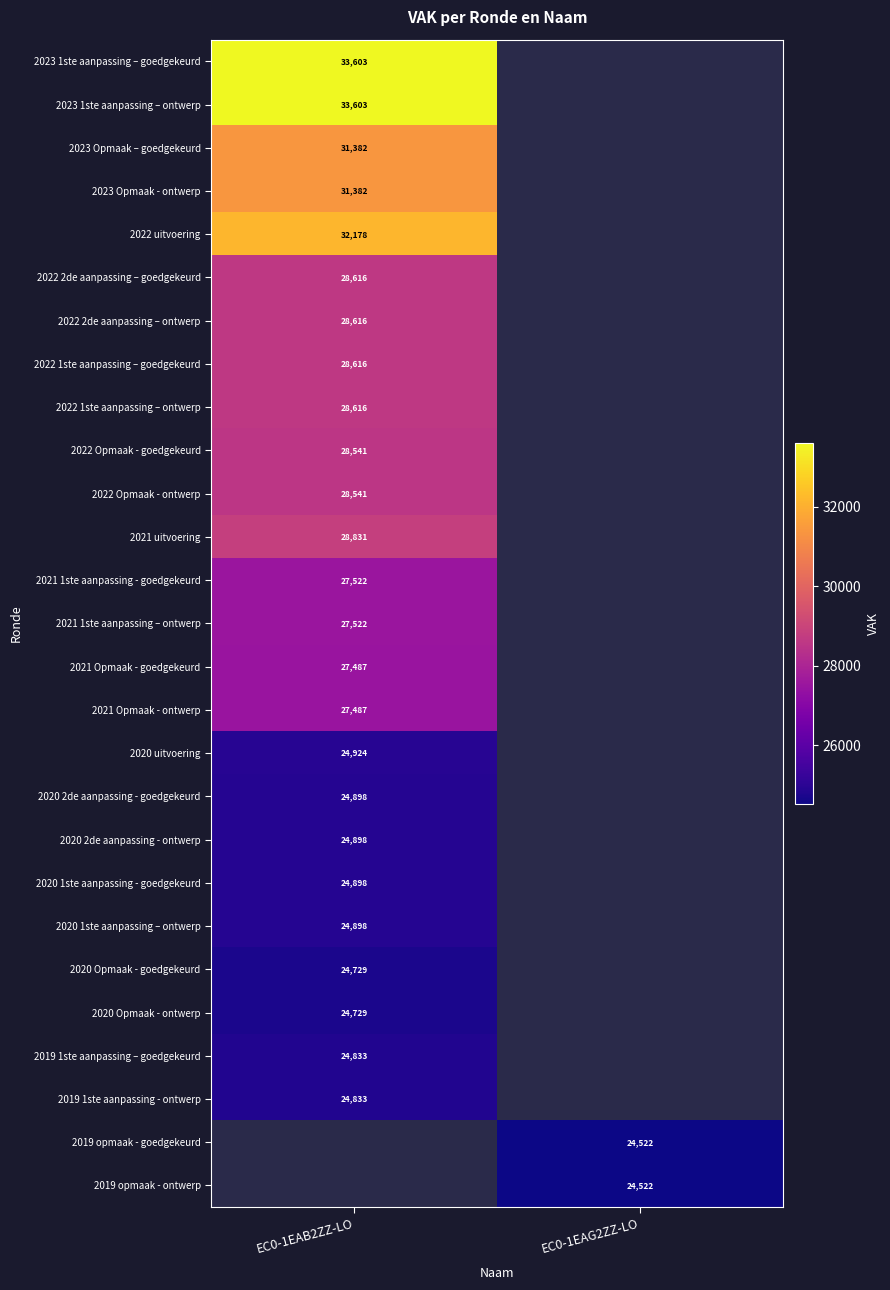

What is the spread (max minus min) of values at EC0-1EAB2ZZ-LO?

8874.0